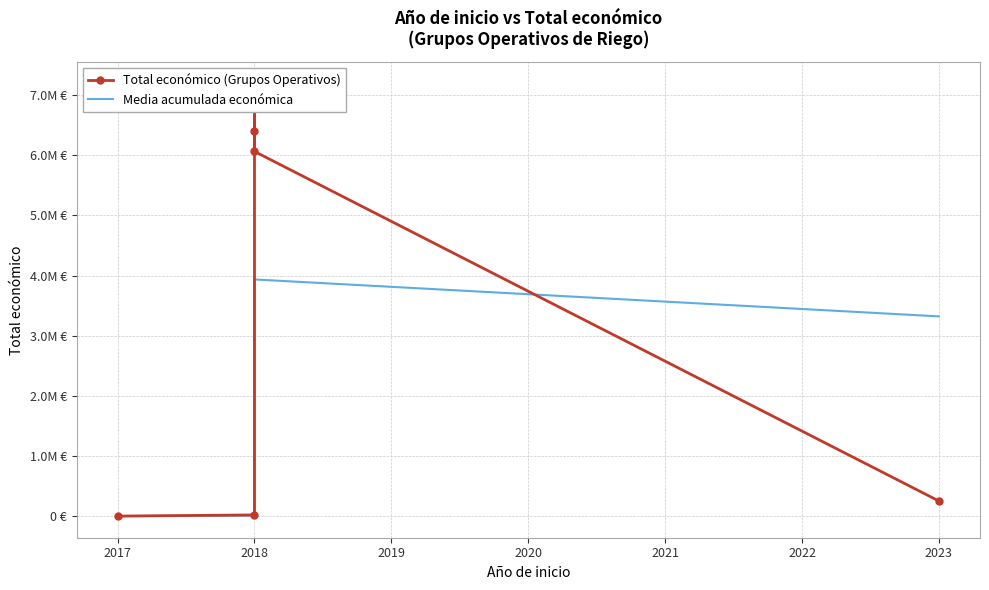

What is the smallest value displayed?

4550.0